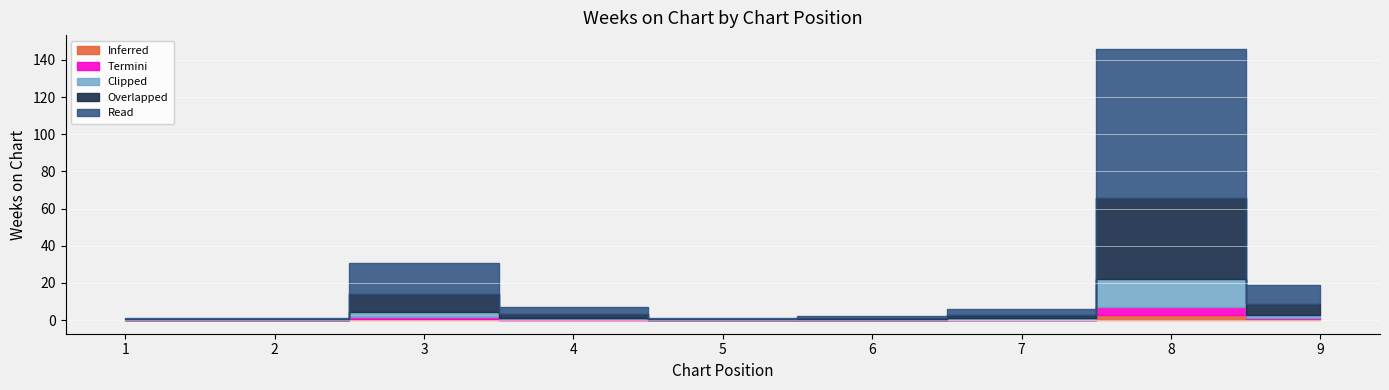

How many data points are less than 6?

4